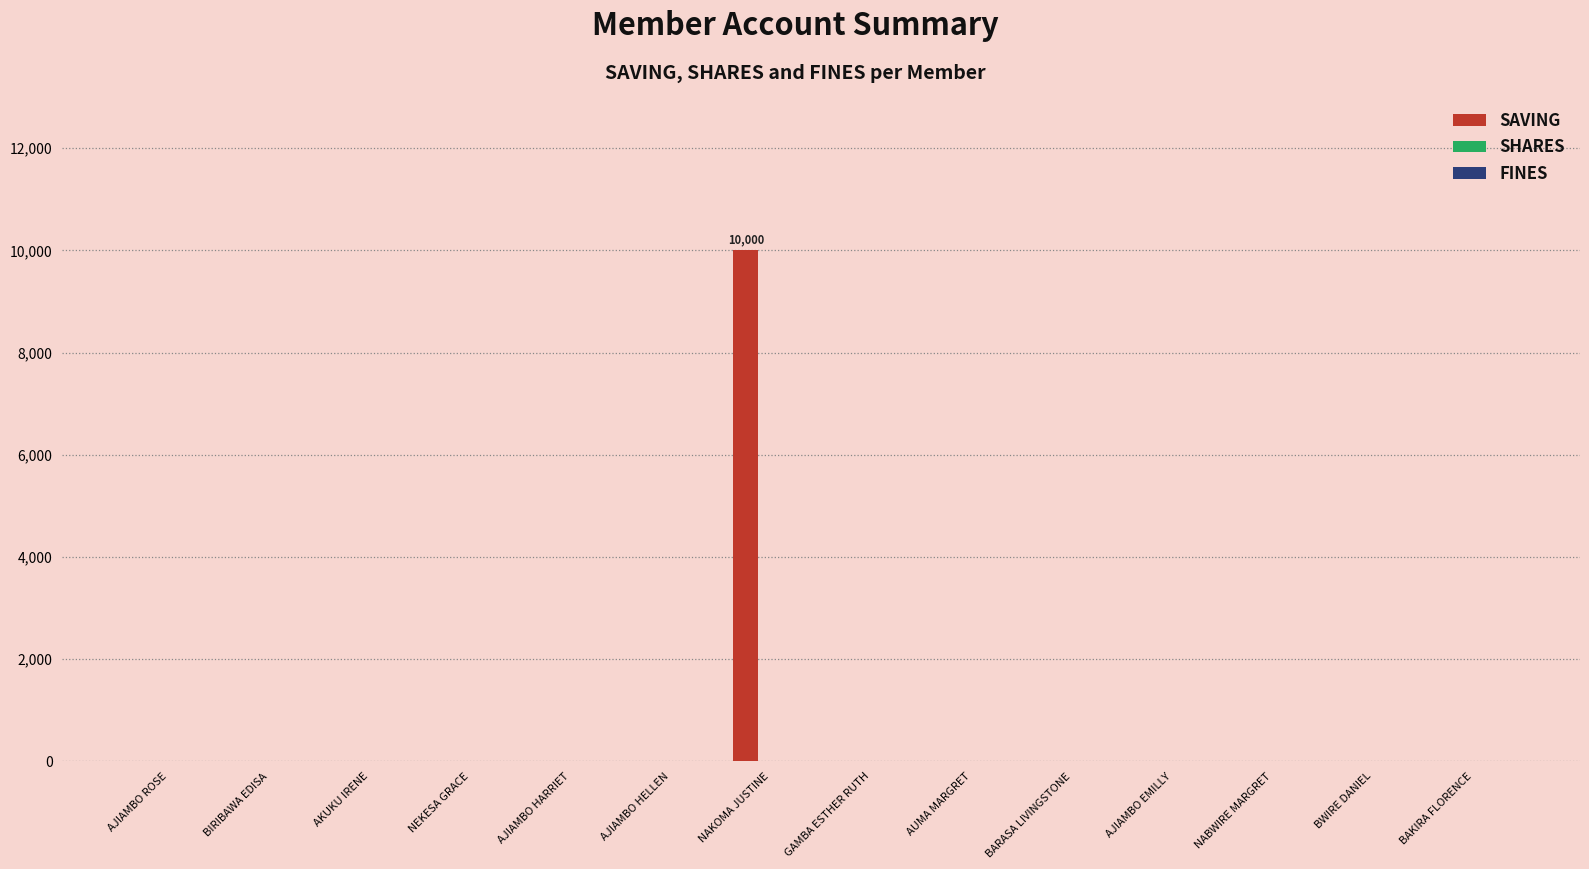

What is the change in value from BIRIBAWA EDISA to NAKOMA JUSTINE?

+10000